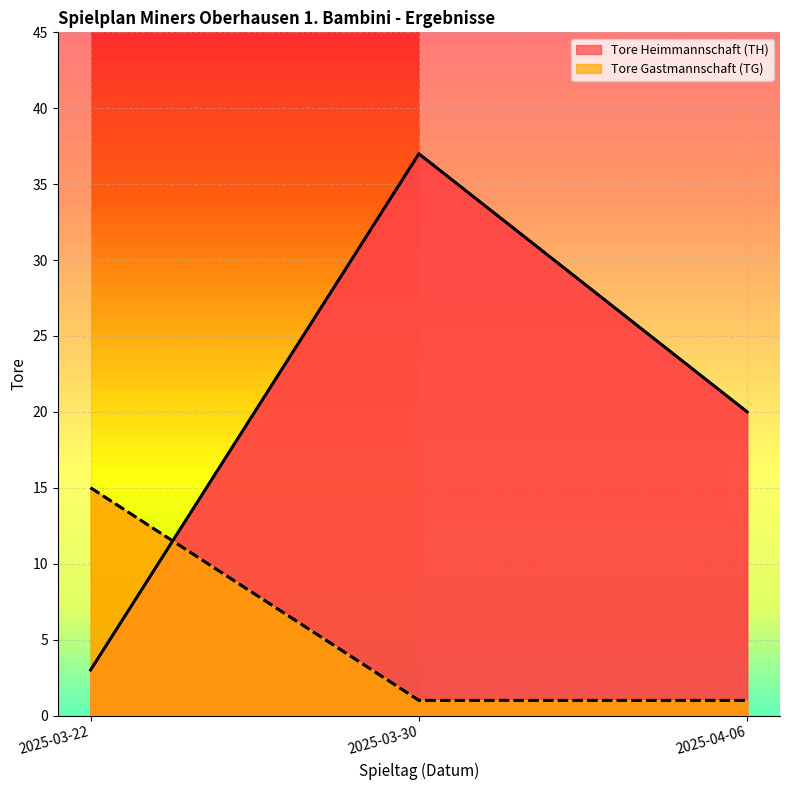

Reading right to left, extract all data points from this chart.

Tore Heimmannschaft (TH): 20	37	3
Tore Gastmannschaft (TG): 1	1	15